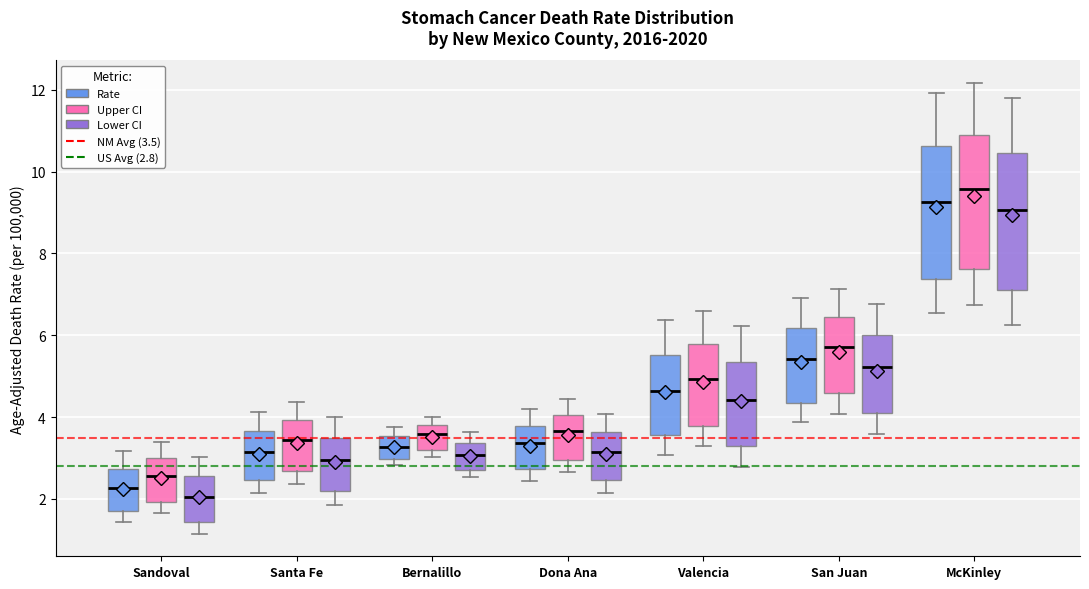

Where is the lower edge of the box for Bernalillo (Upper CI) on the y-axis? The values are not printed on the chart, so give them approximately, as read against the axis.

3.2